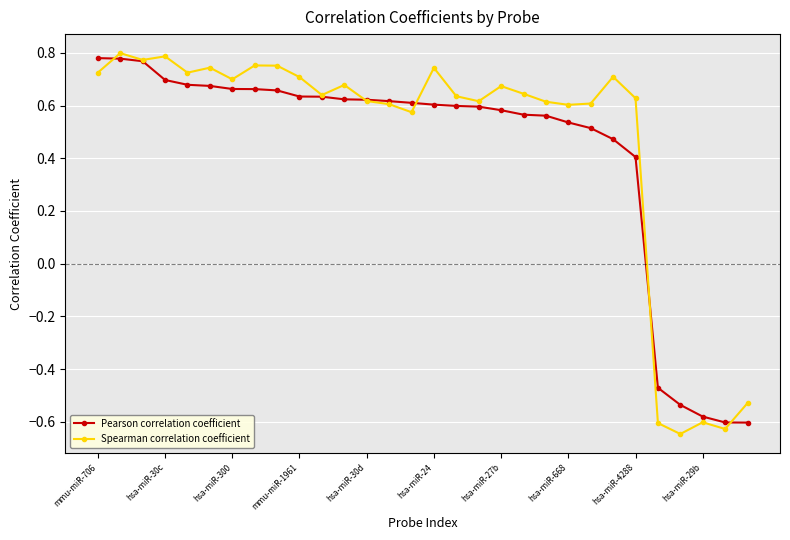

Does the chart display data point markers on the line(s)?

Yes